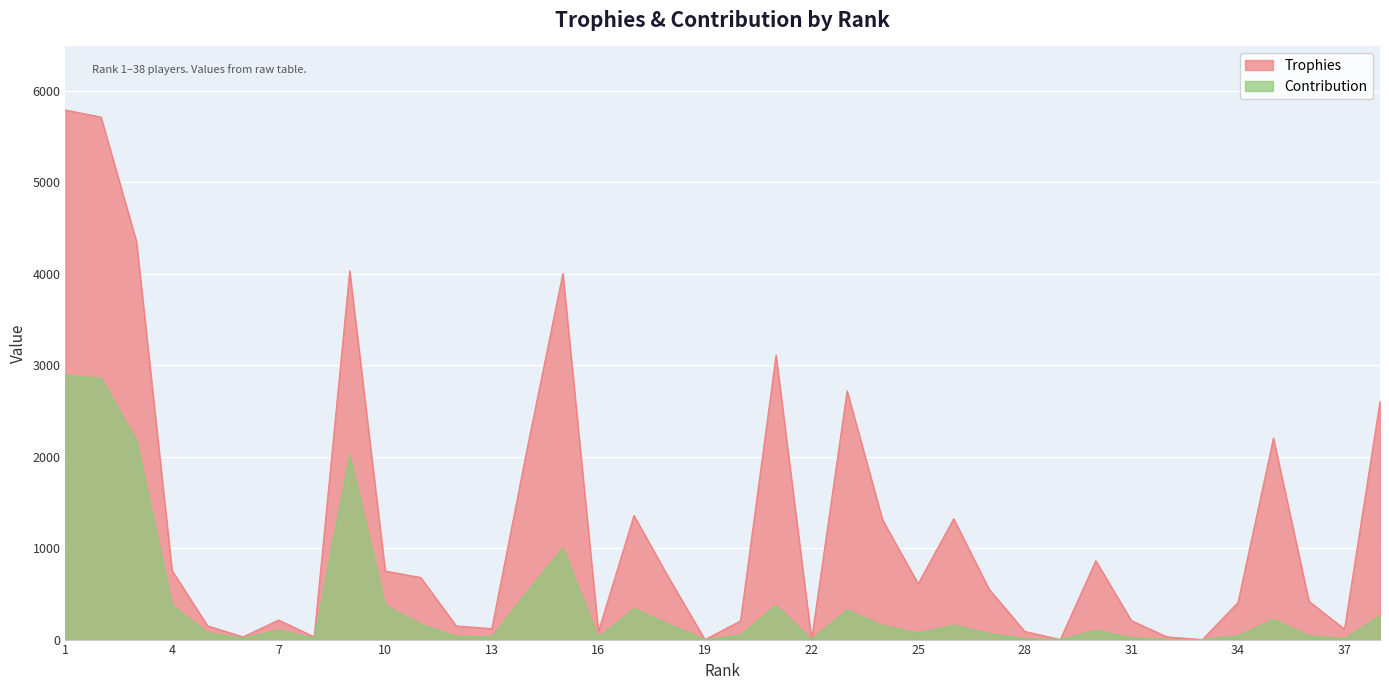

Reading left to right, list all the values displayed in this chart.

Trophies: 5788	5711	4350	757	150	30	214	30	4031	750	679	149	120	2100	4001	88	1357	663	0	205	3110	0	2720	1307	611	1321	549	90	0	863	208	30	0	405	2202	418	115	2606
Contribution: 2894	2855	2175	378	75	15	107	15	2015	375	169	37	30	525	1000	22	339	165	0	51	373	0	326	156	73	158	65	10	0	103	20	3	0	40	220	41	11	260